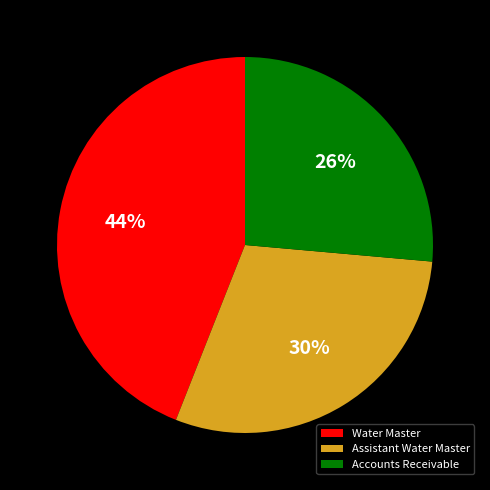

Approximately how many times larger is the value at Water Master compared to Assistant Water Master?

1.5